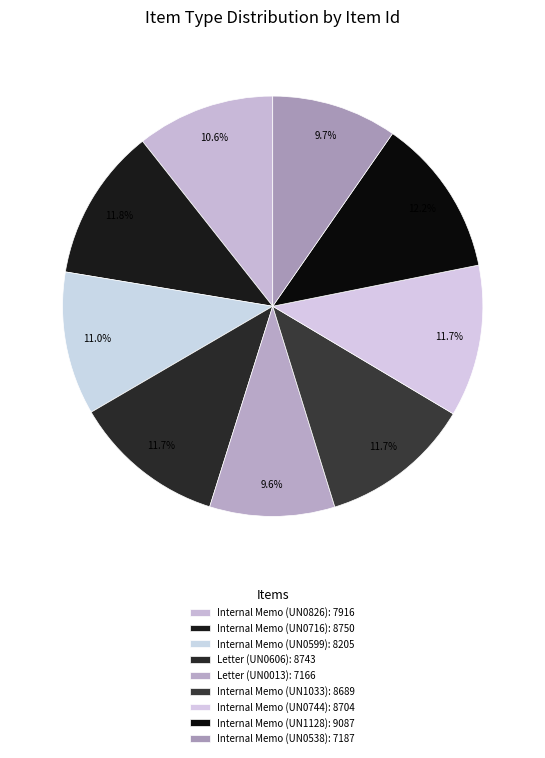

Is the sum of Letter (UN0606) and Internal Memo (UN0538) greater than half?

No